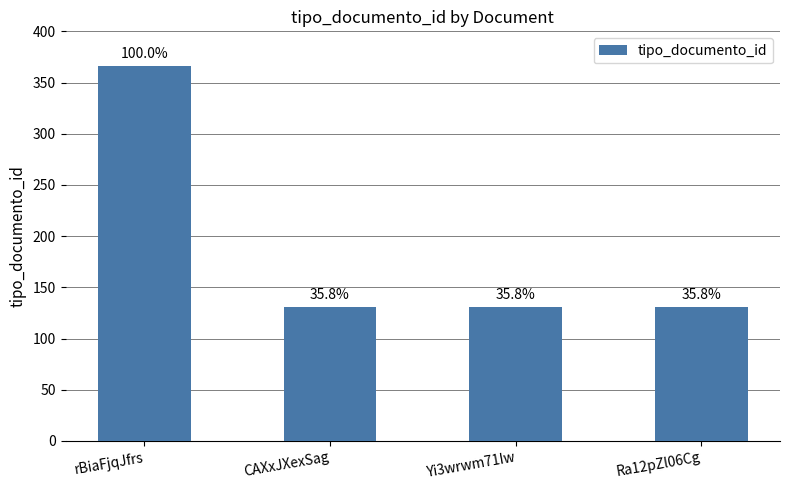

How many bars are there in total?

4